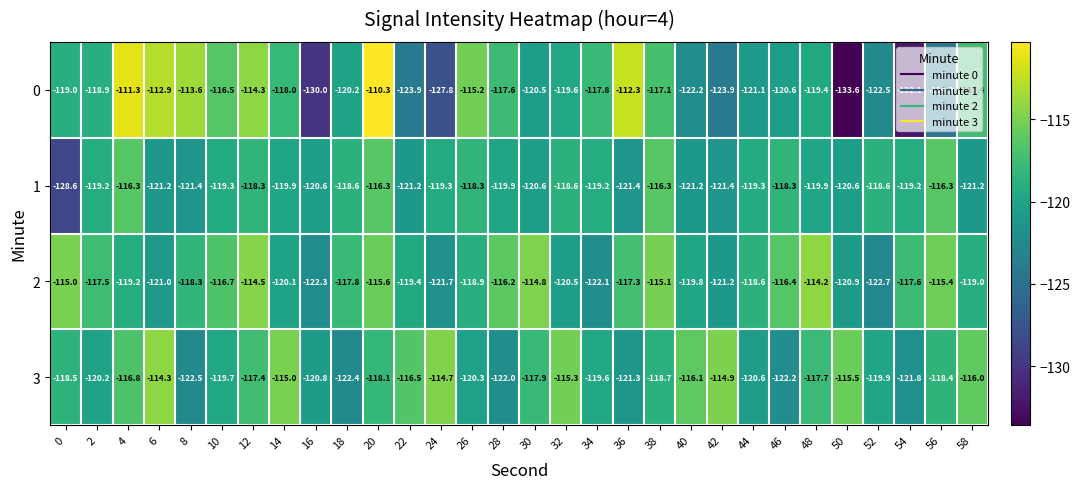

What is the maximum value for 2?

-114.2